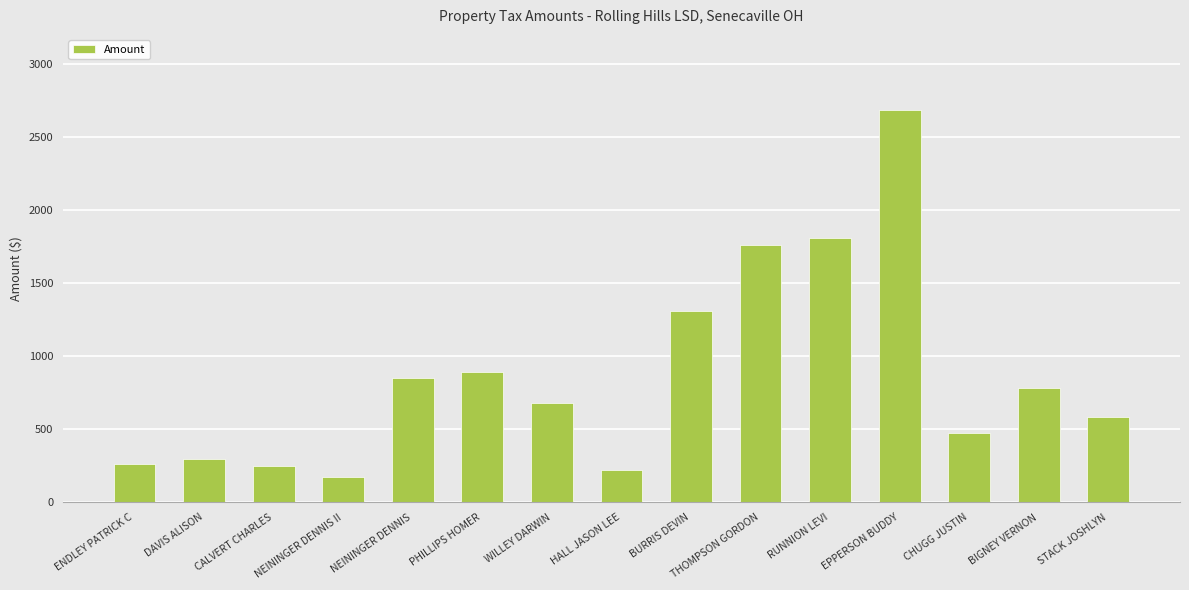

What position from the left is BURRIS DEVIN?

9